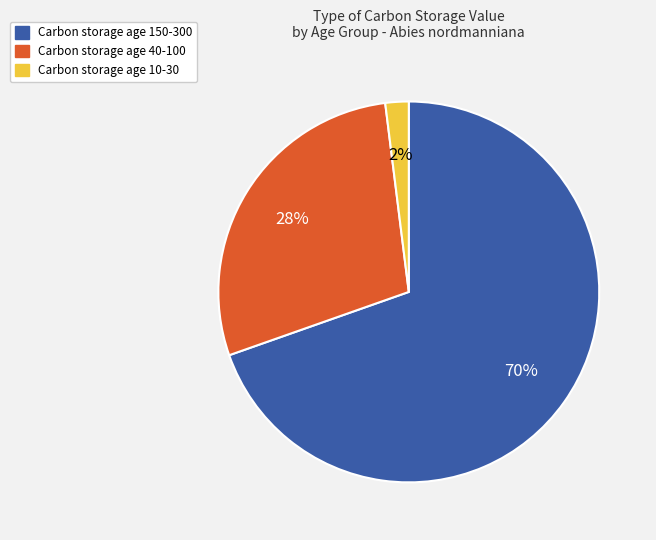

Which category accounts for the majority?

Carbon storage age 150-300